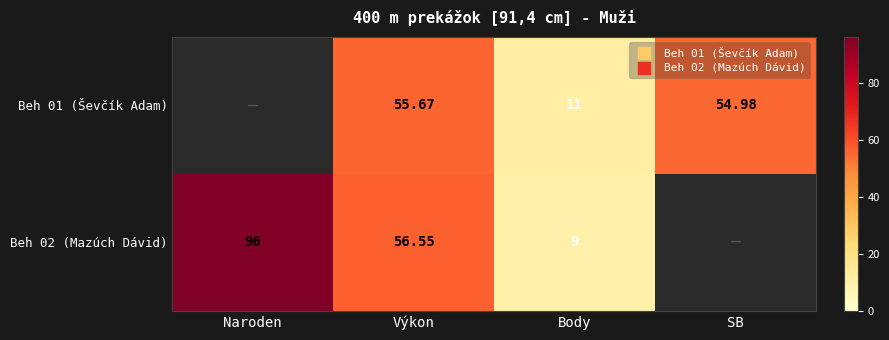

At Body, list the series in order from smallest to largest.

Beh 02 (Mazúch Dávid), Beh 01 (Ševčík Adam)